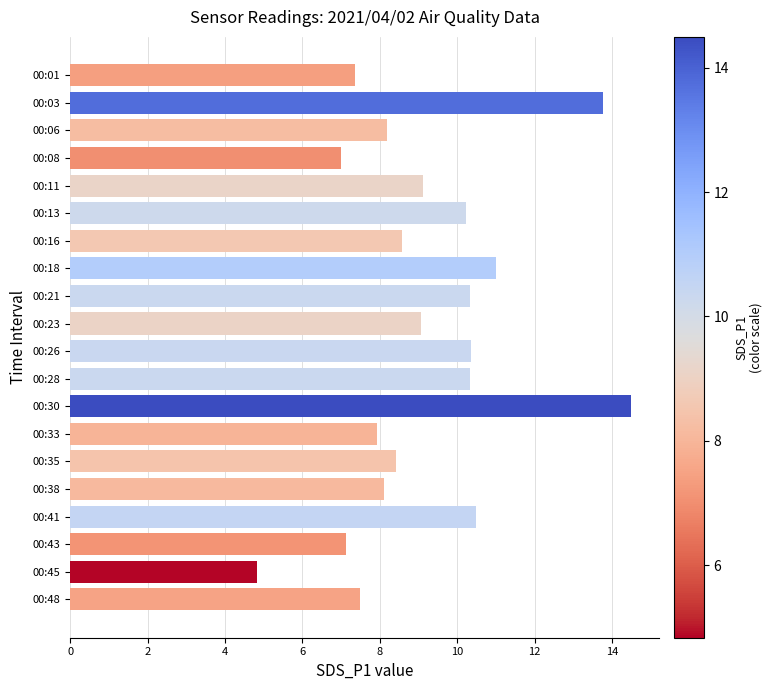

What is the value of the 3rd bar from the top?

8.2